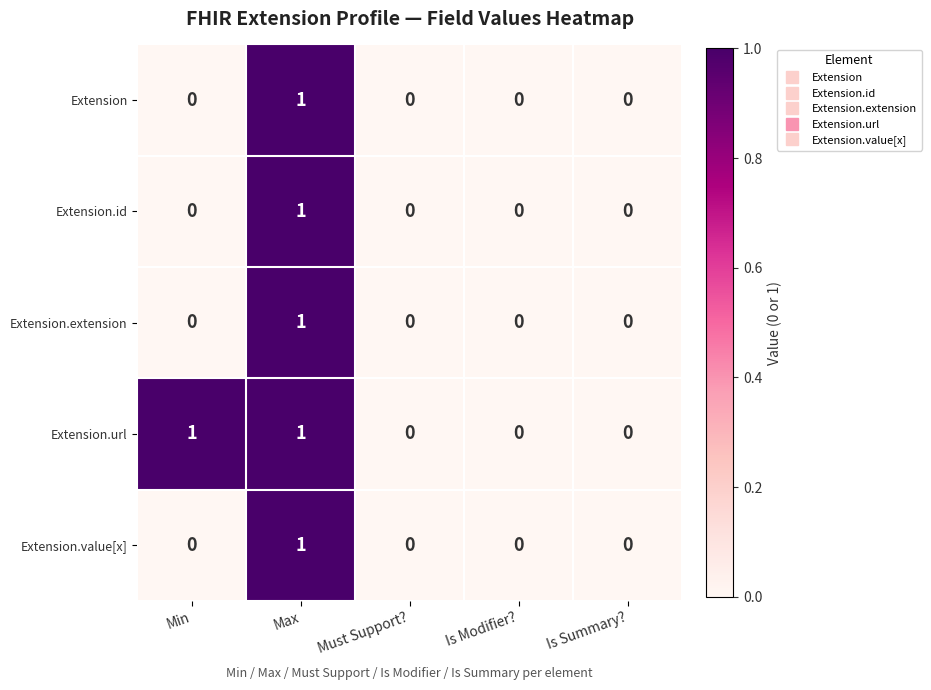

At which category is the sum across all series the highest?

Max